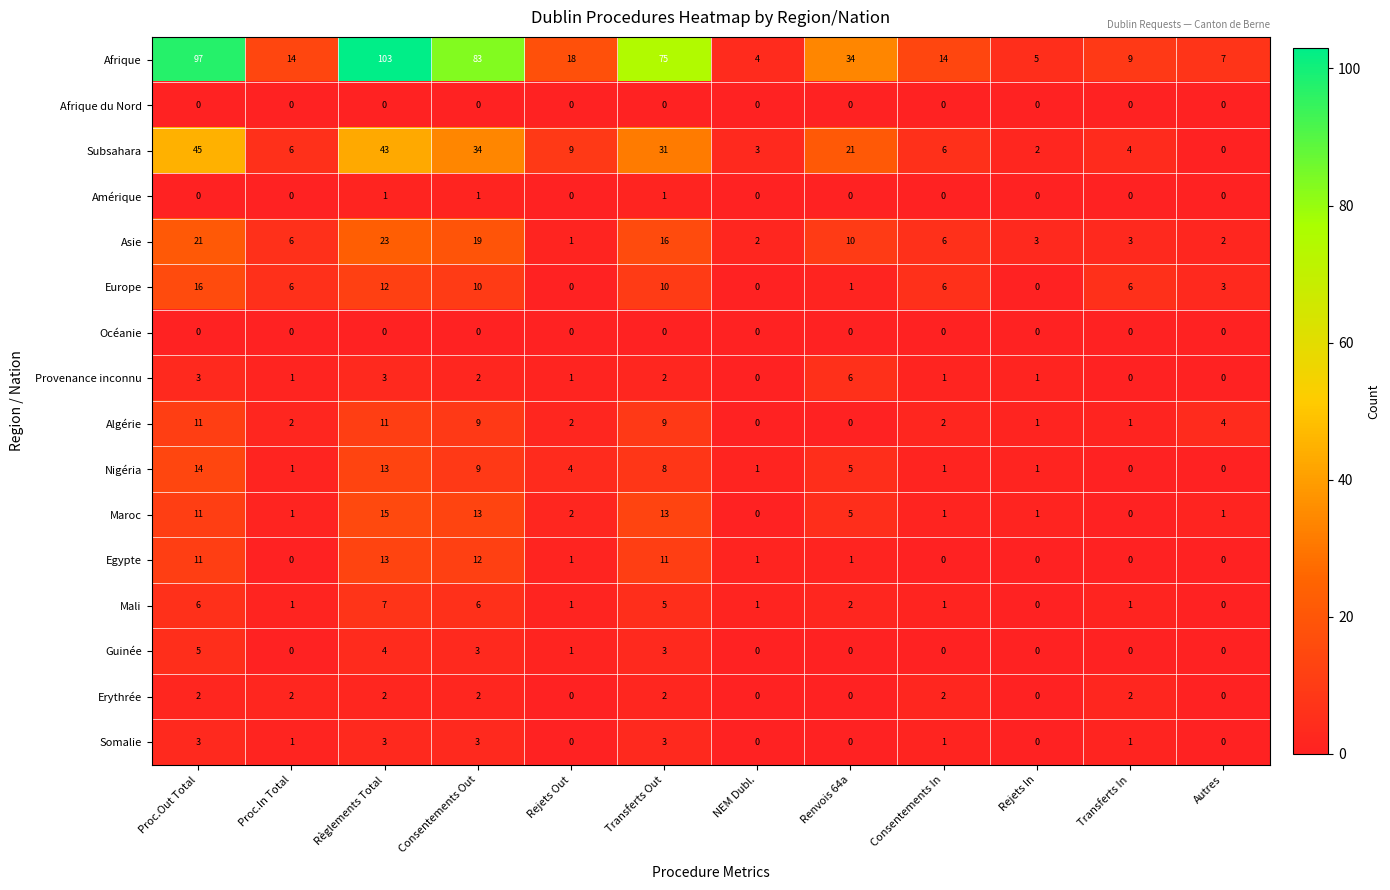

Is it true that Mali equals 6 at Consentements Out?

True